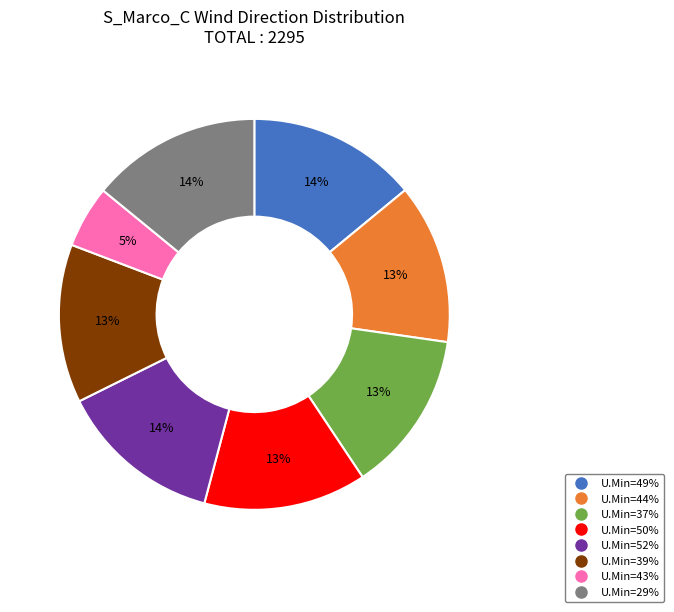

To the nearest percent, what is the difference between the largest and smallest slice percentages?

9%